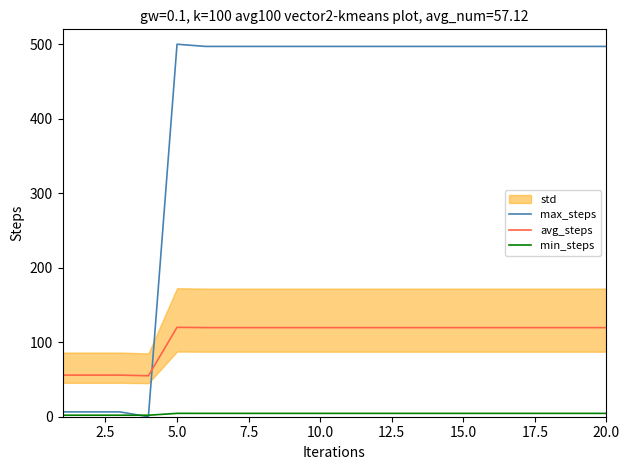

What is the highest value of the avg_steps series?

120.0